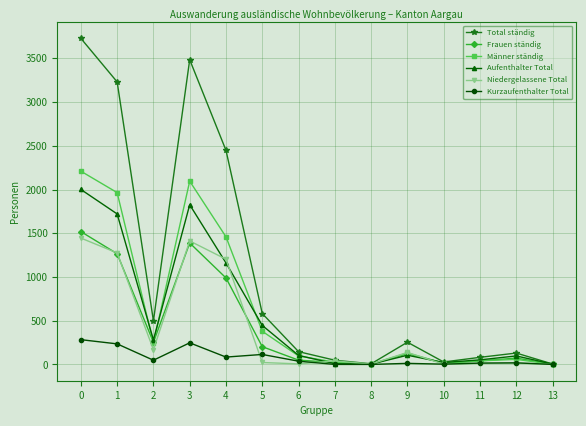

True or false: Frauen ständig has more than 2 interior local peaks.

True